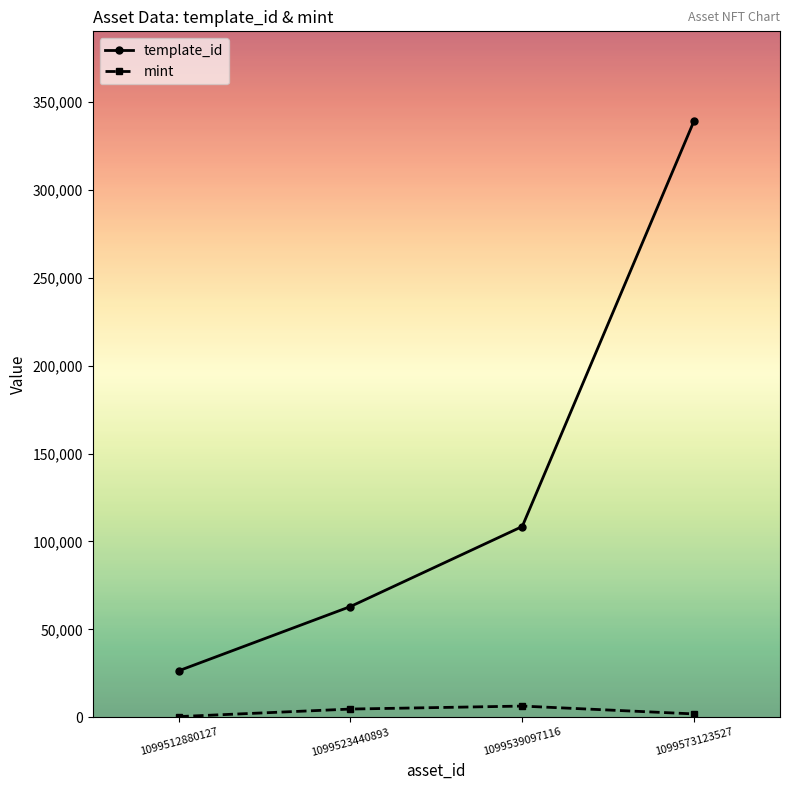

Rank the series at 1099512880127 from highest to lowest value.

template_id, mint